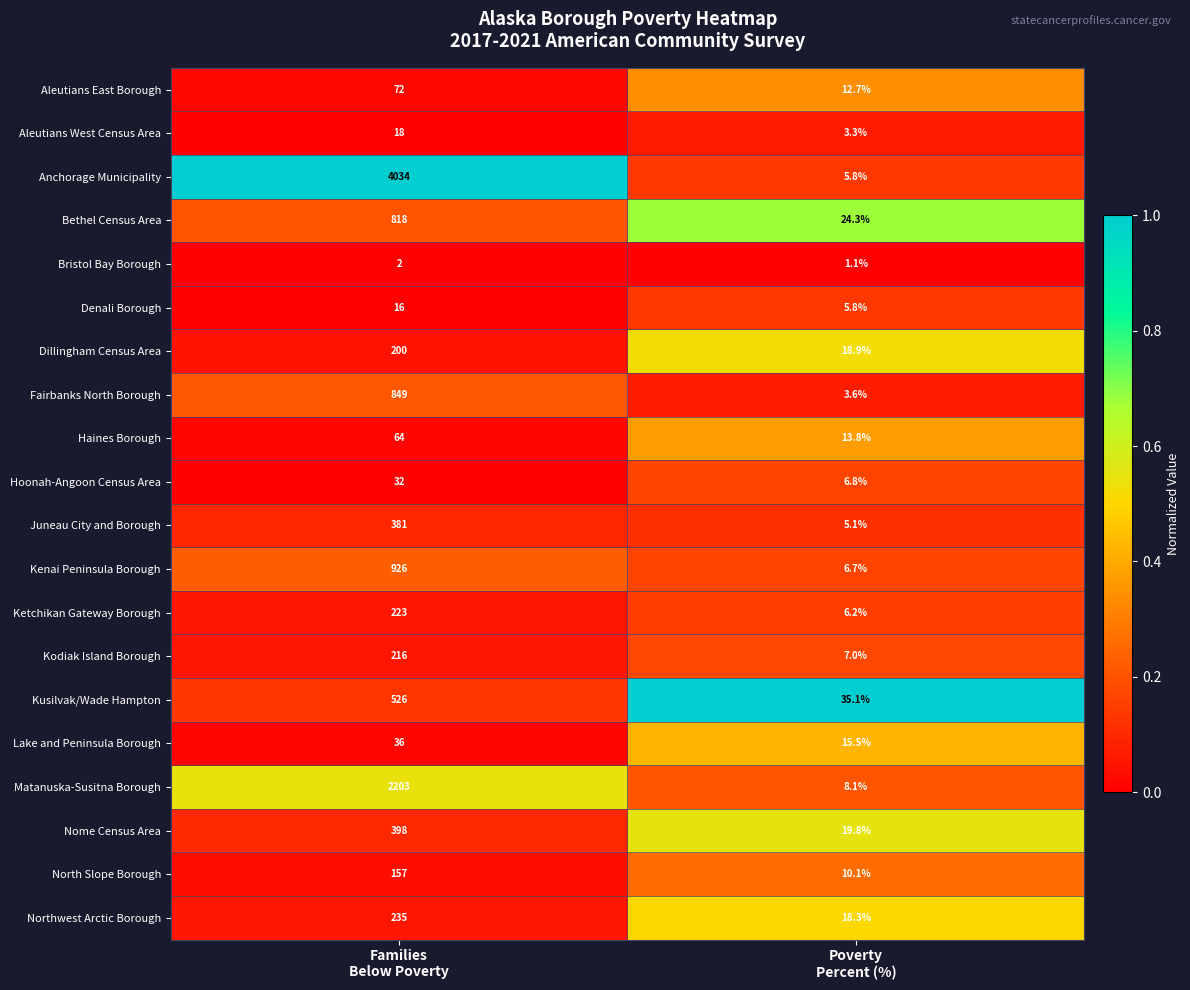

What is the minimum value shown in the chart?

1.1